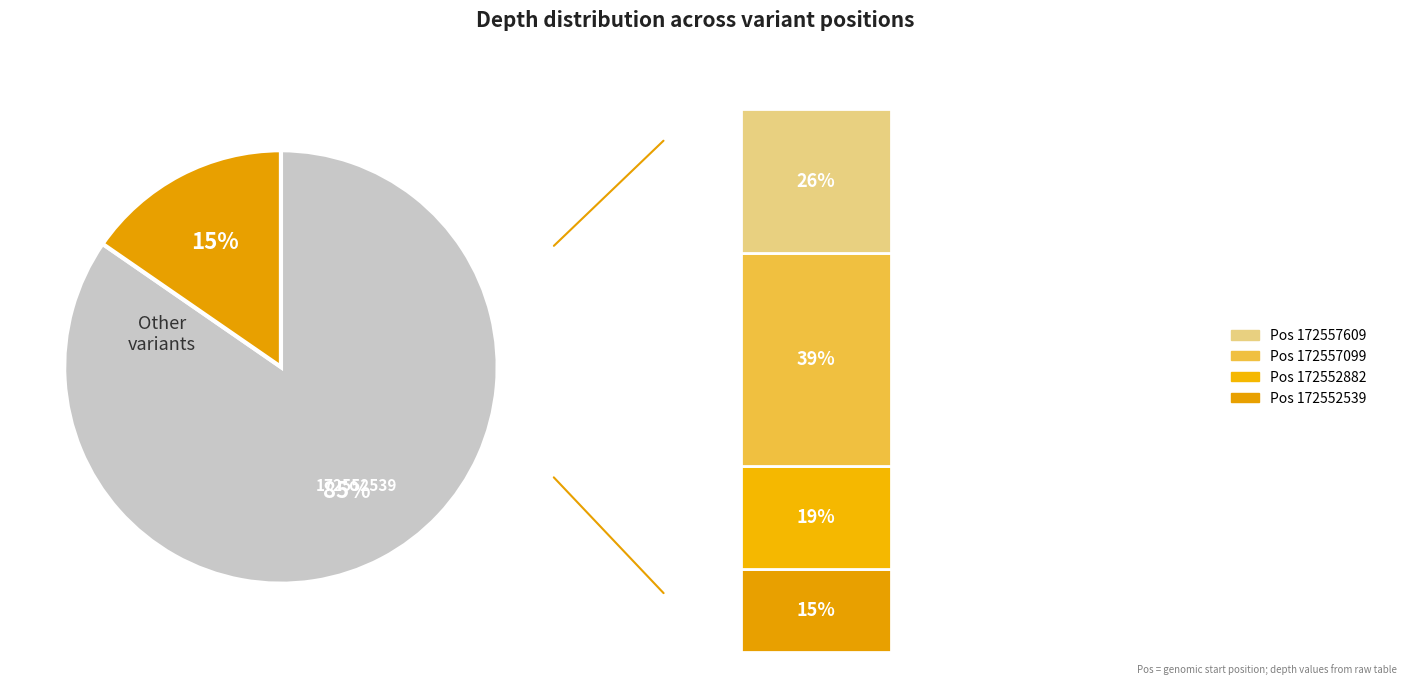

Between 172552882 and 172557099, which is larger?

172557099